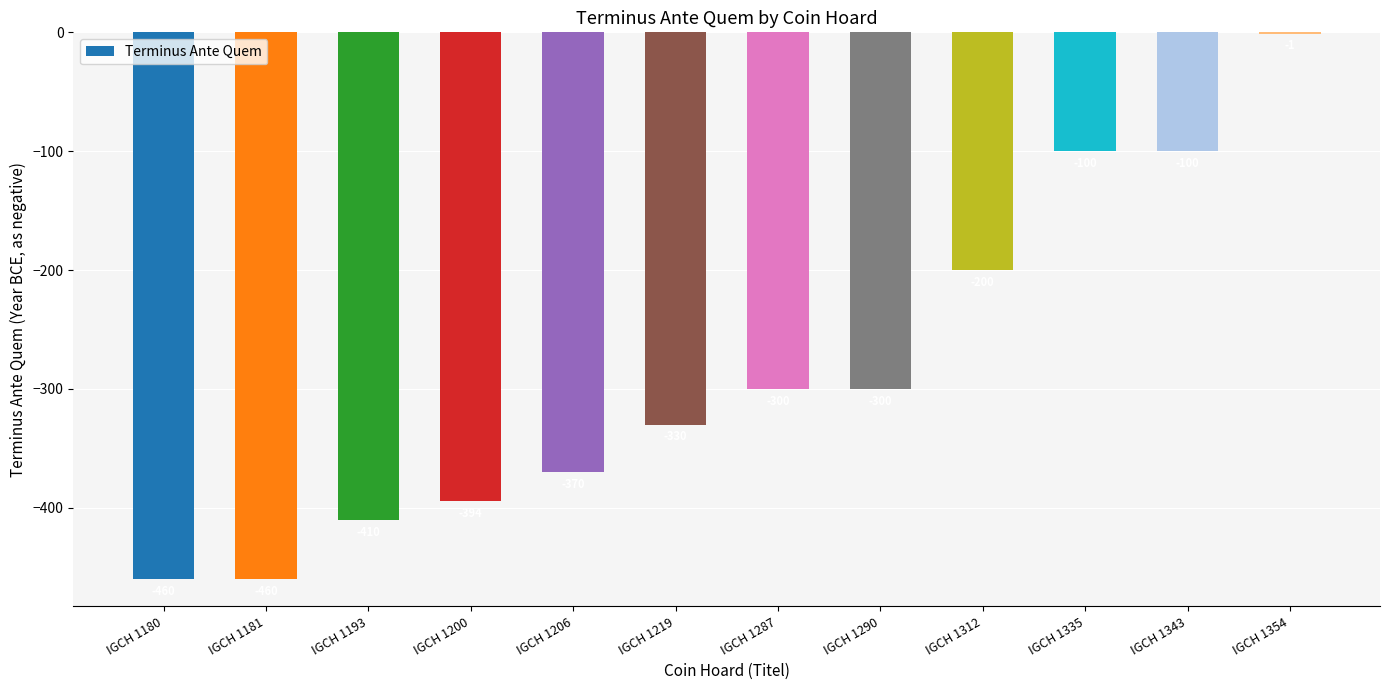

What is the sum of the values at IGCH 1343 and IGCH 1287?

-400